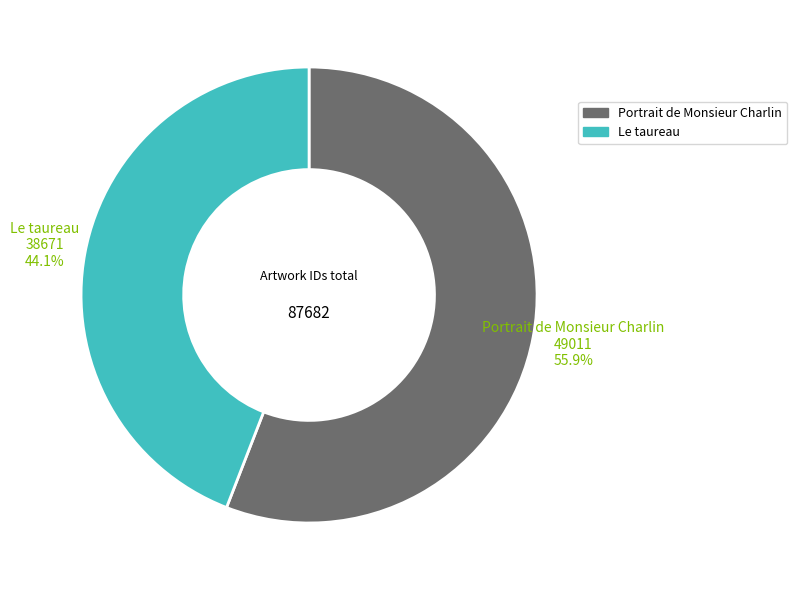

Is the sum of Le taureau and Portrait de Monsieur Charlin greater than half?

Yes